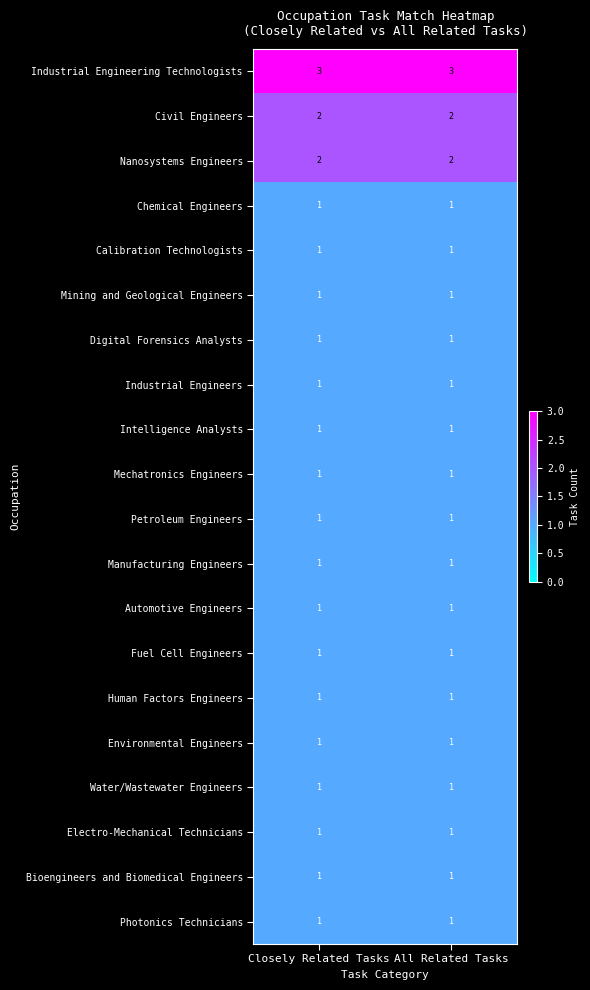

Which series has the largest total across all categories?

Industrial Engineering Technologists